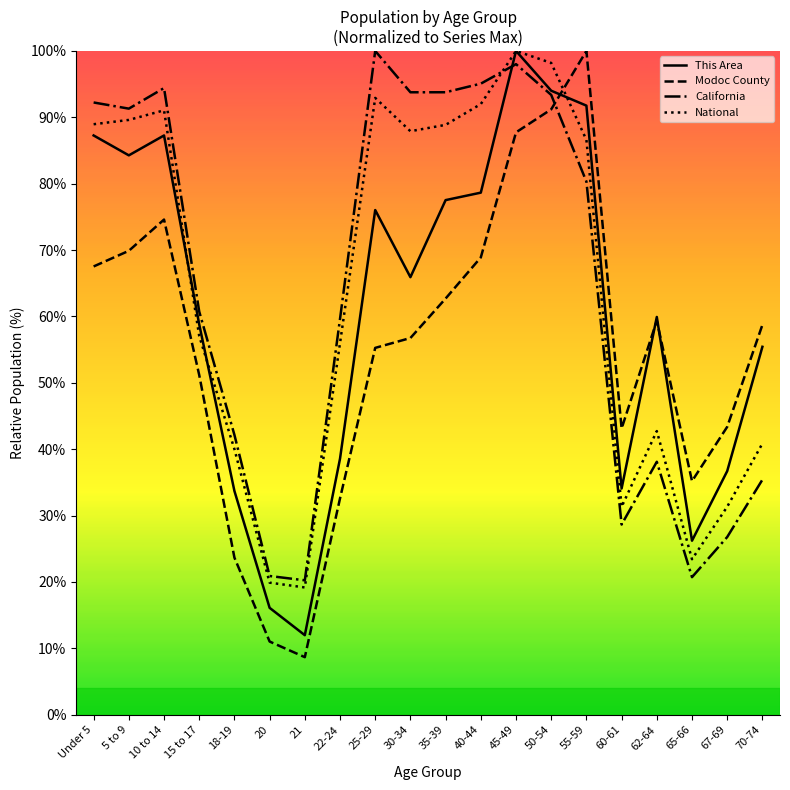

What is the lowest value of the Modoc County series?

8.7